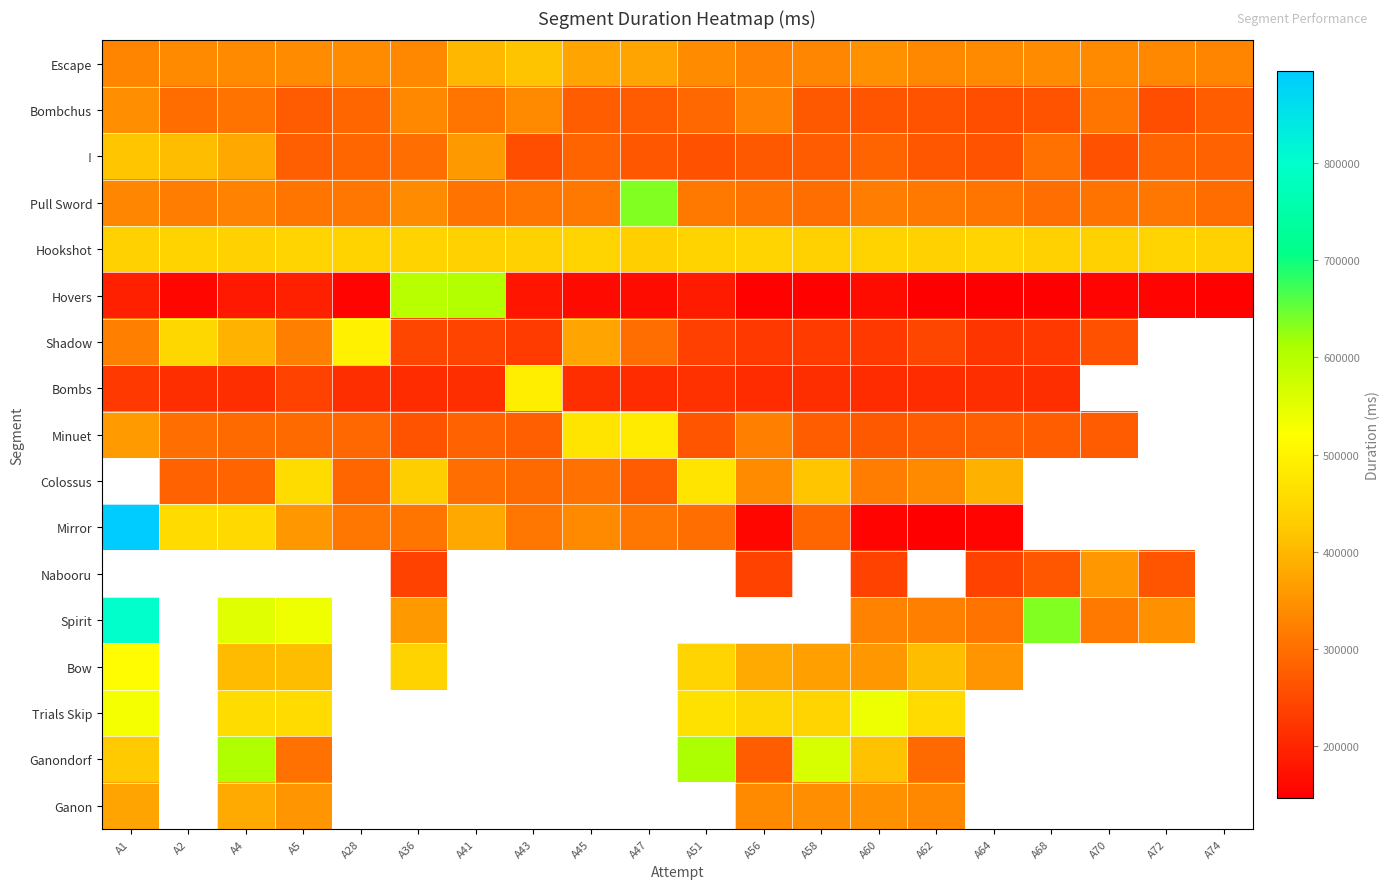

Is it true that Bow equals 513303.0 at A1?

True